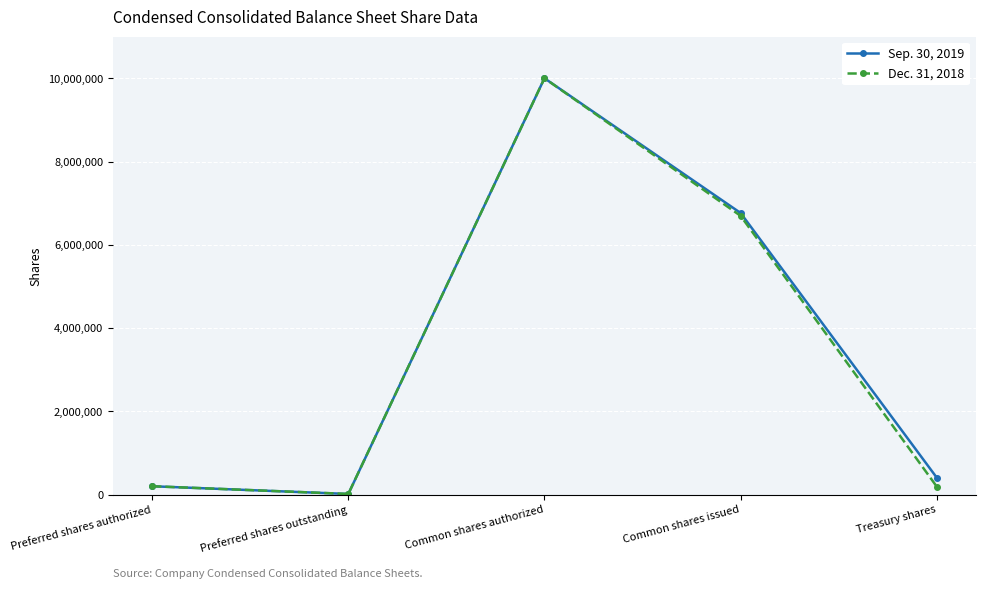

What is the label of the 3rd point from the left?

Common shares authorized